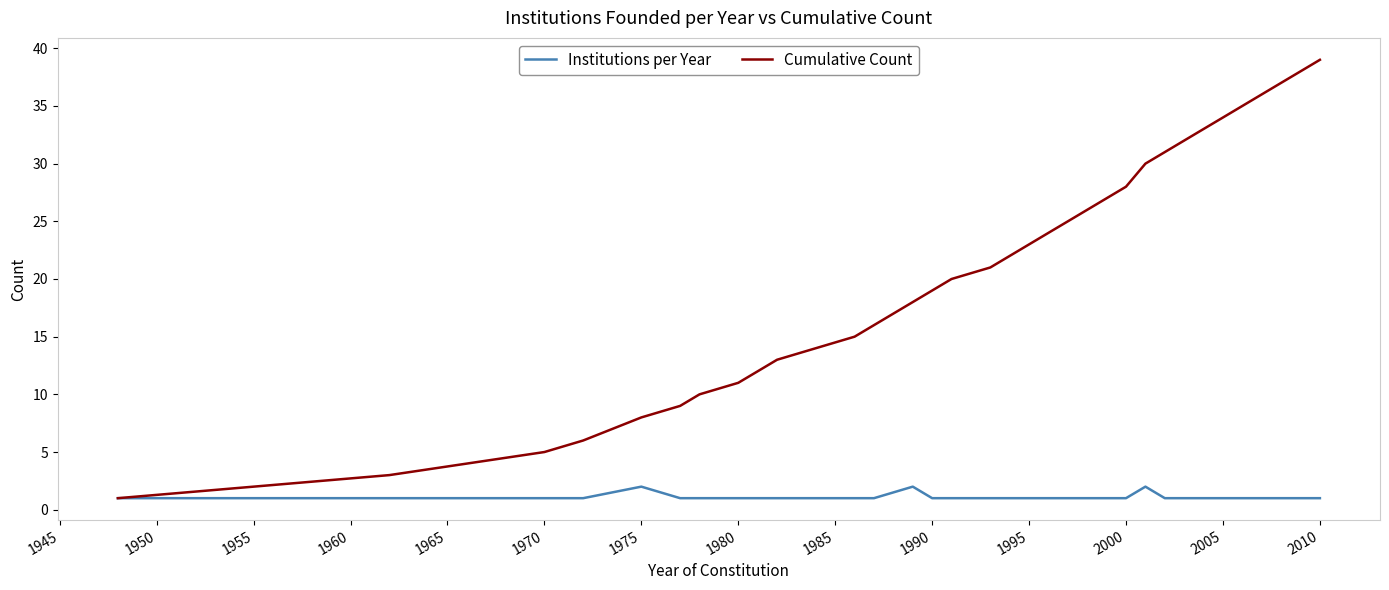

Which series has the largest range (max minus min)?

Cumulative Count